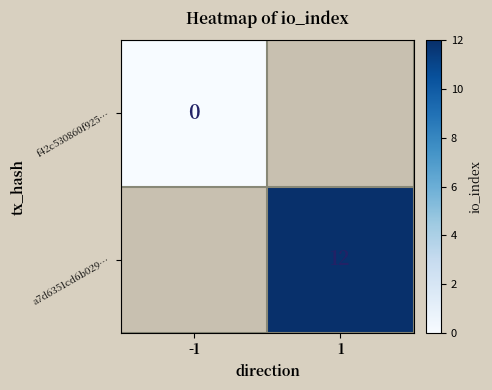

What is the greatest value displayed?

12.0